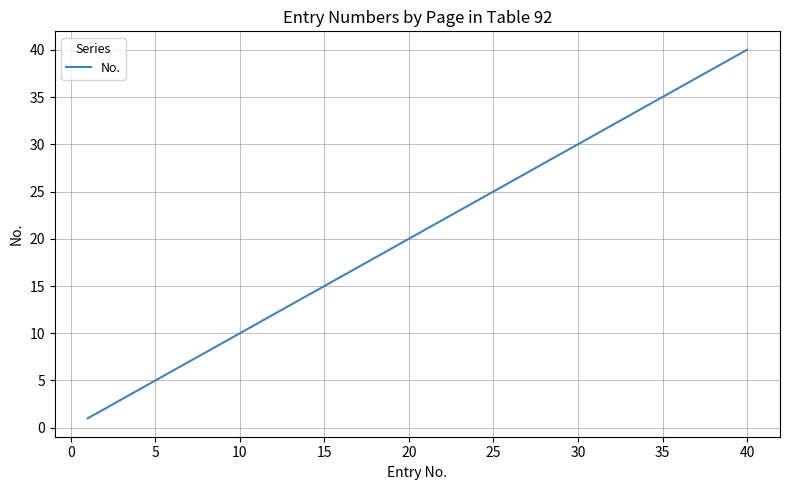

What is the maximum value shown in the chart?

40